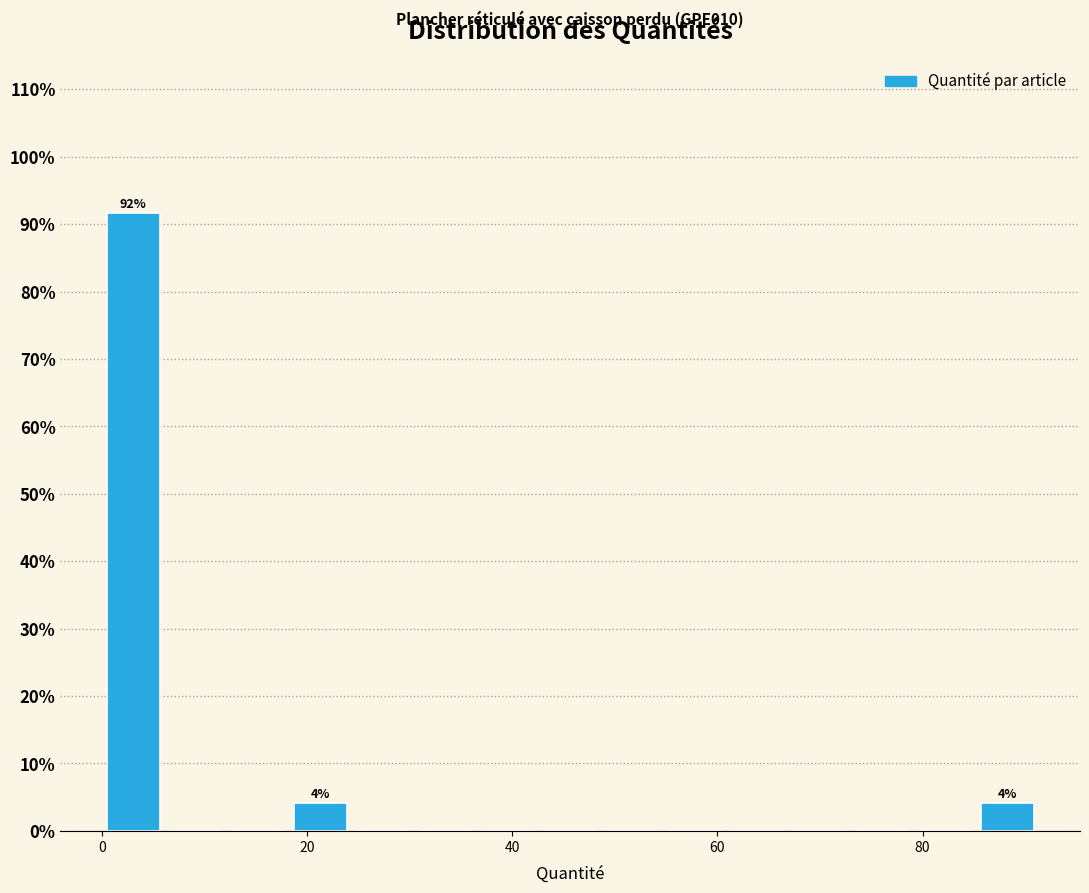

Around what value on the x-axis is the tallest bar? Give the approximate position of its centre, as read against the axis.

4